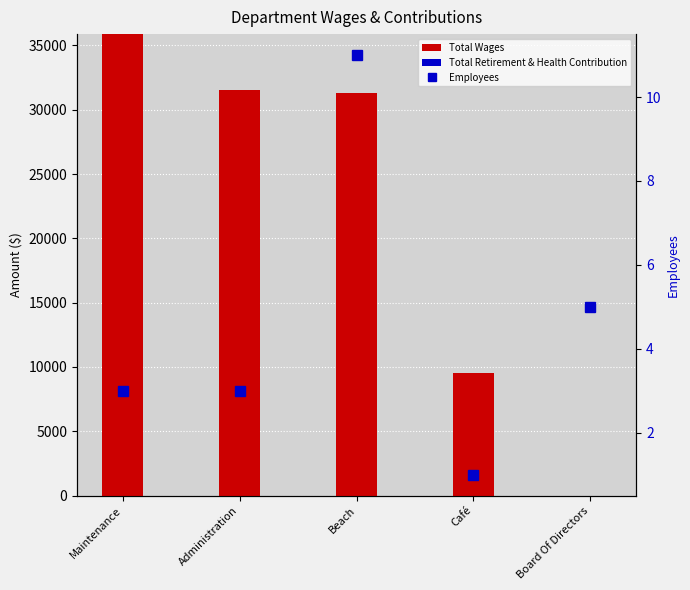

What position from the right is Board Of Directors?

1